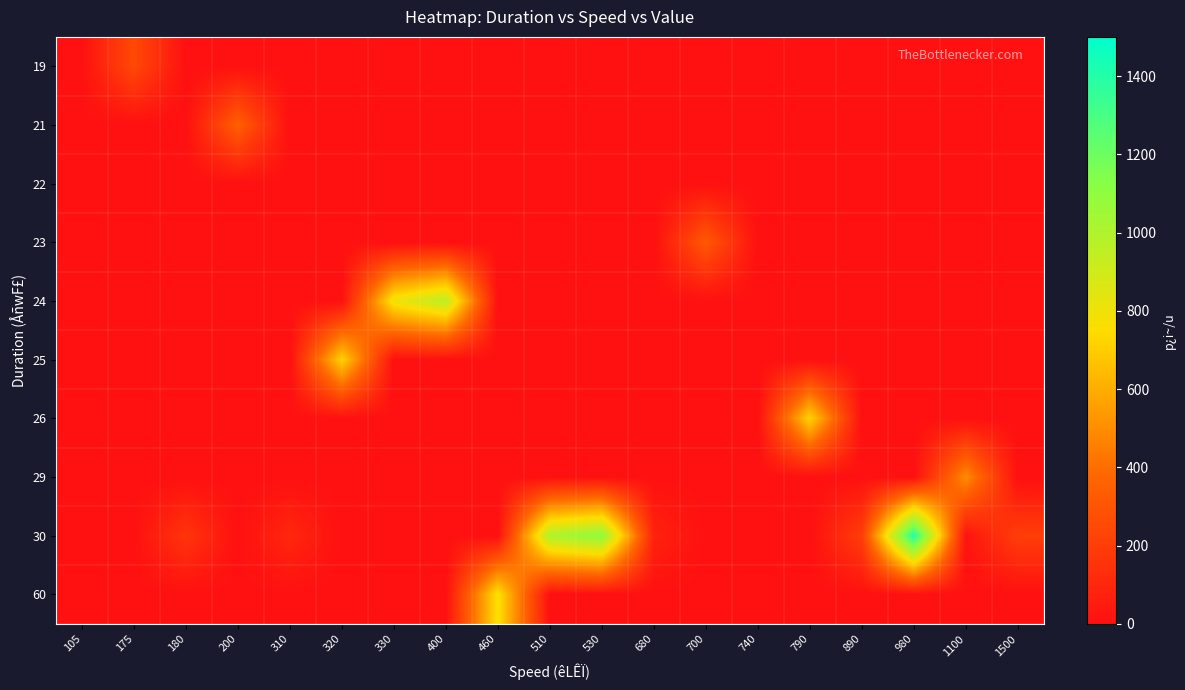

Which series has the largest range (max minus min)?

30